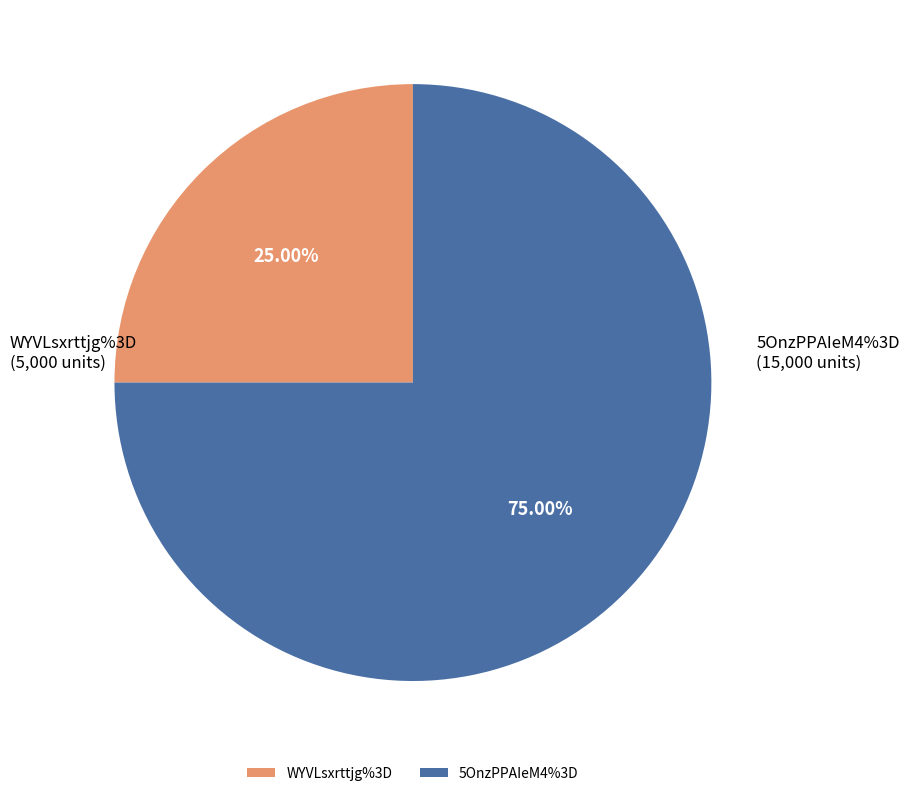

Which slice represents more than half of the pie?

5OnzPPAIeM4%3D